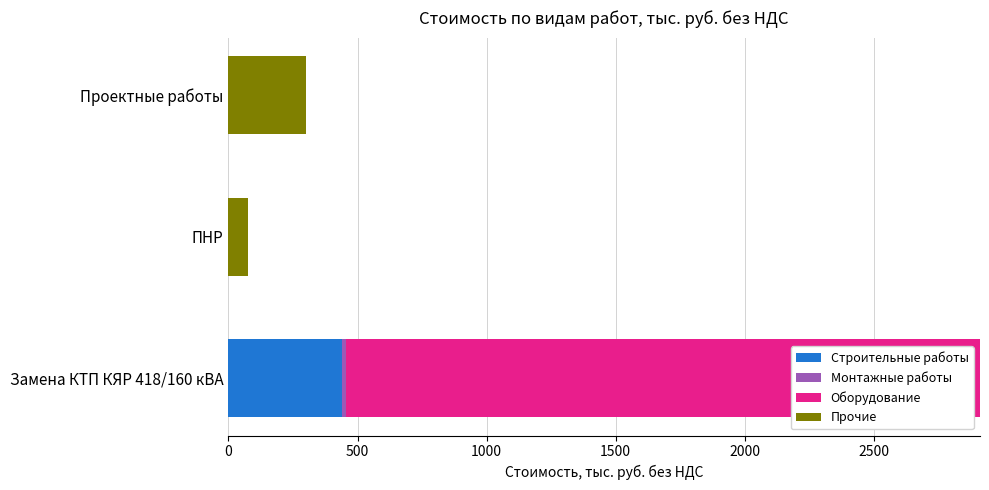

True or false: Строительные работы has a value of 440.4 at Замена КТП КЯР 418/160 кВА.

True